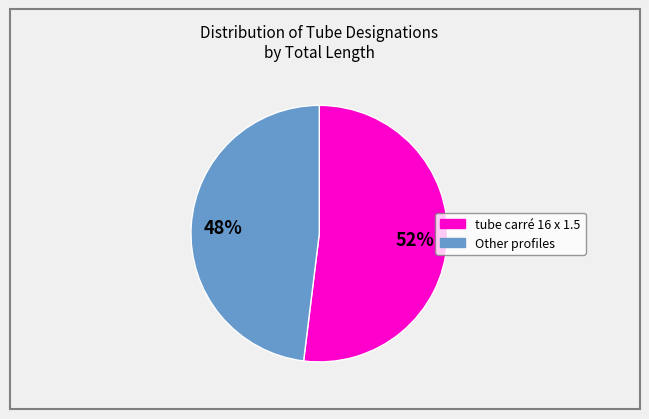

To the nearest percent, what is the average slice percentage?

50%